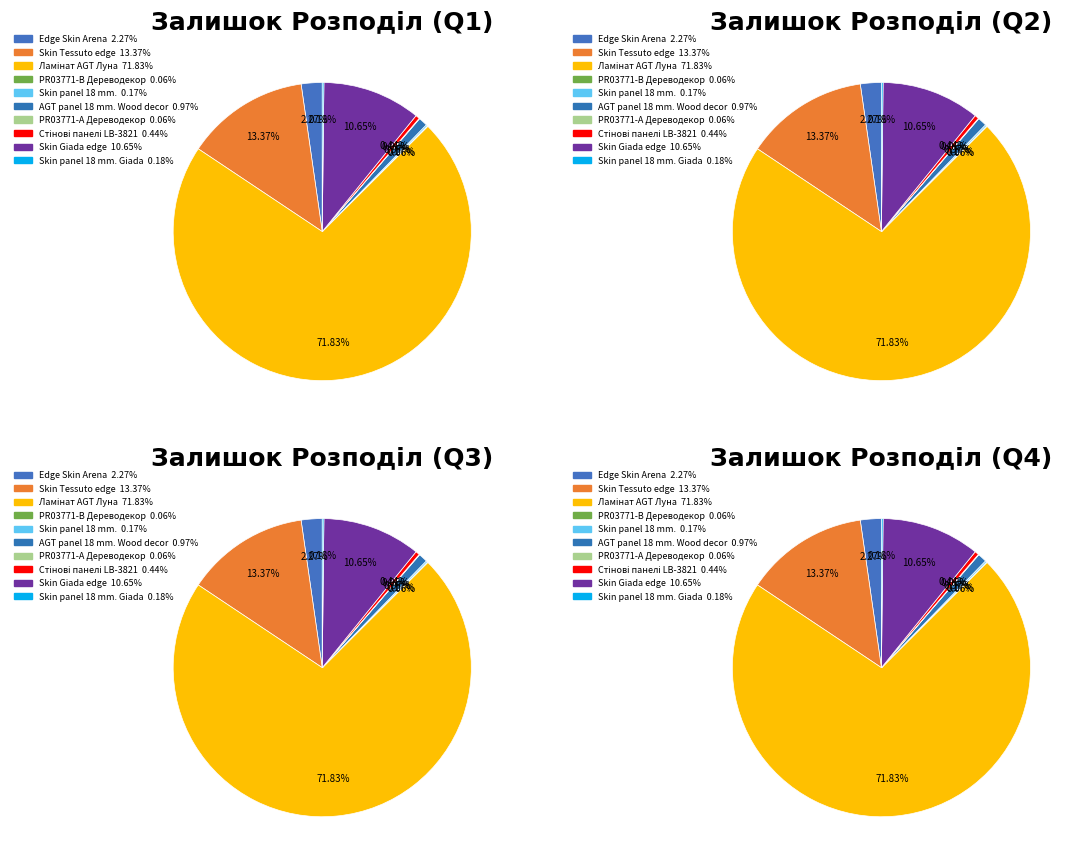

The AGT panel 18 mm. Wood decor slice represents 15% of the pie. True or false?

False